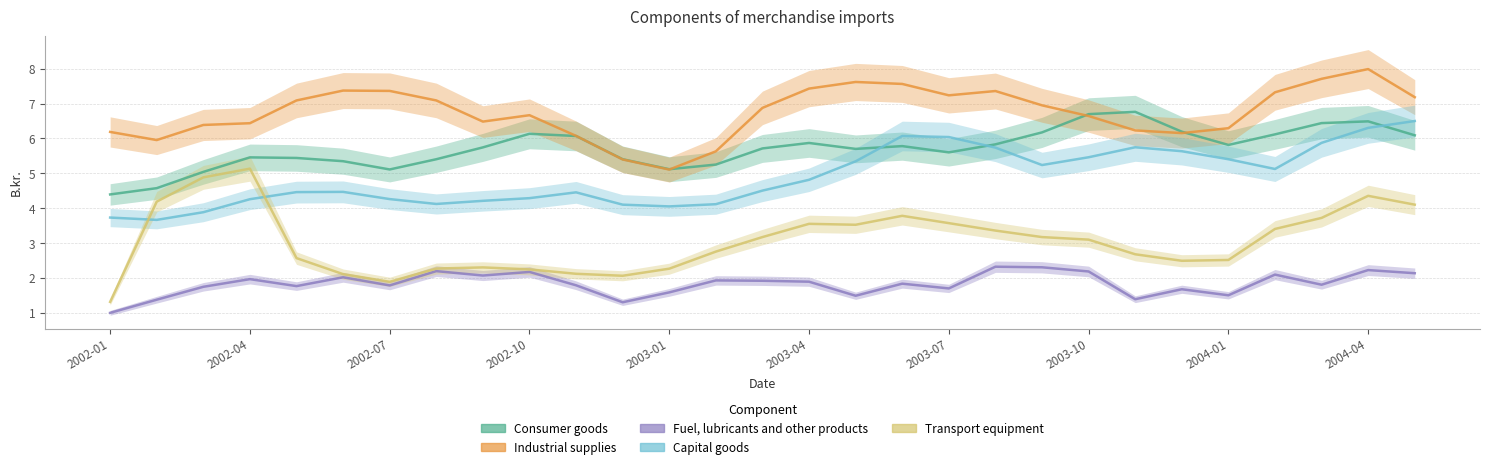

What is the minimum value for Fuel, lubricants and other products?

1.0